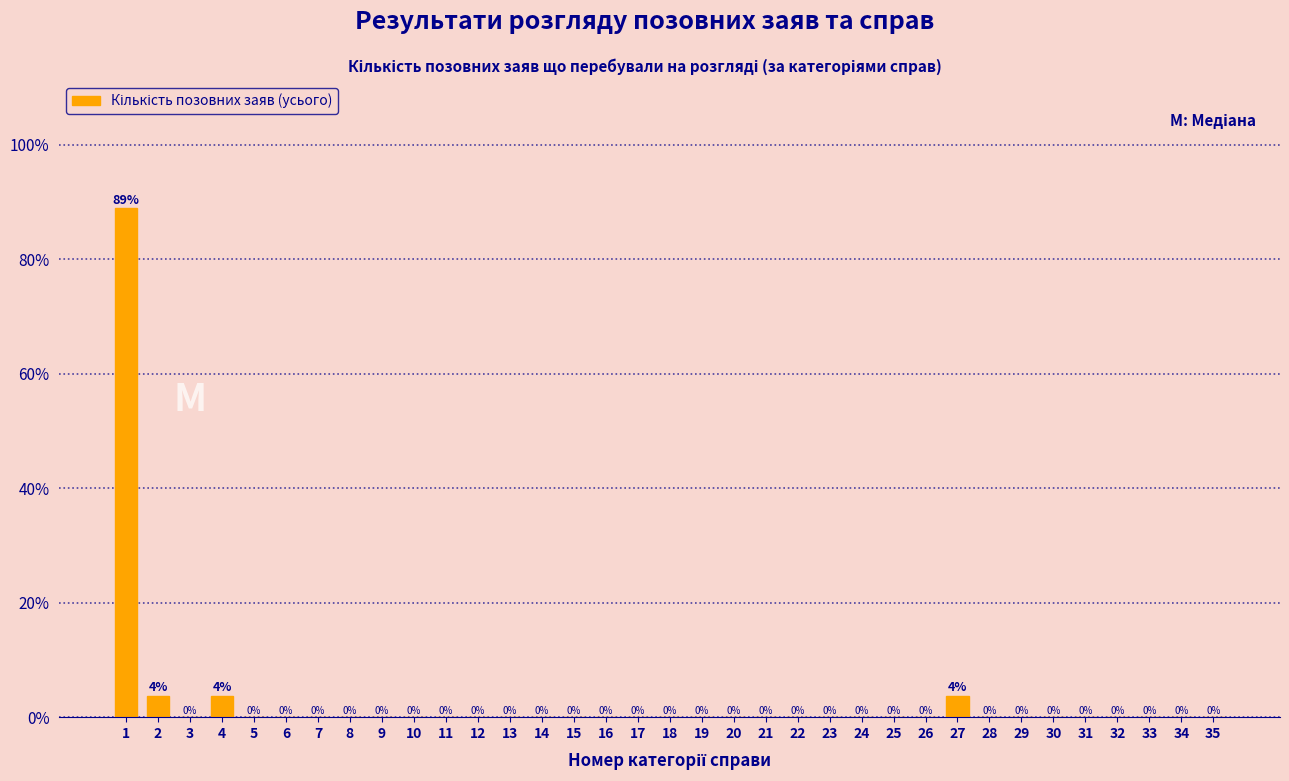

What is the ratio of the value at 2 to the value at 4?

1.0